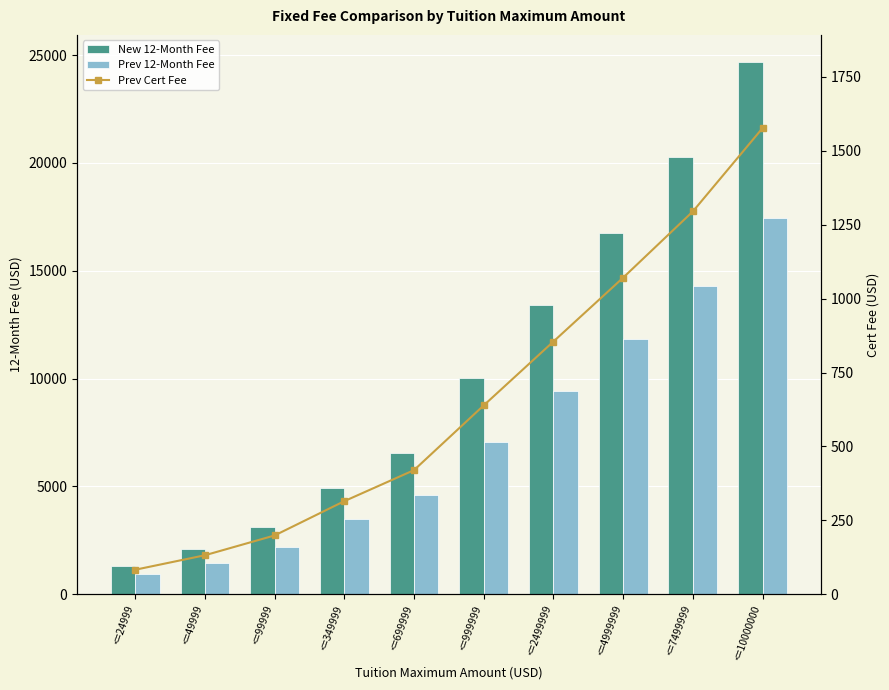

List the labels in order of Prev Cert Fee value, smallest first.

<=24999, <=49999, <=99999, <=349999, <=699999, <=999999, <=2499999, <=4999999, <=7499999, <=10000000